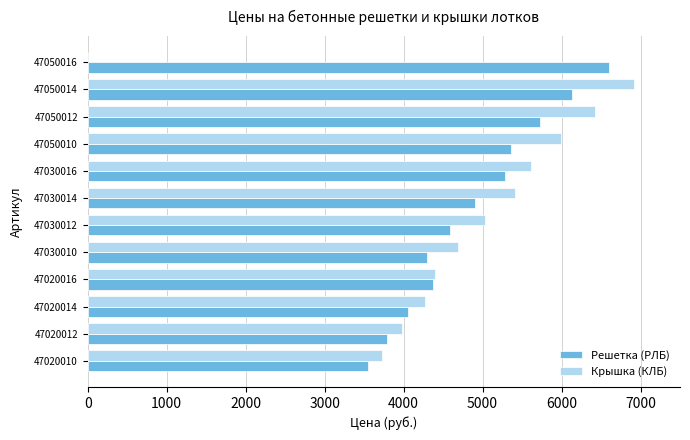

What is the total value across all series at 47030012?

9612